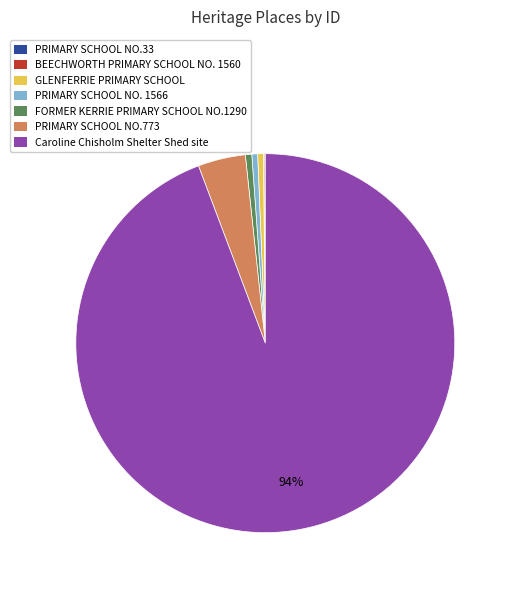

Is it true that GLENFERRIE PRIMARY SCHOOL is 9% of the pie?

False